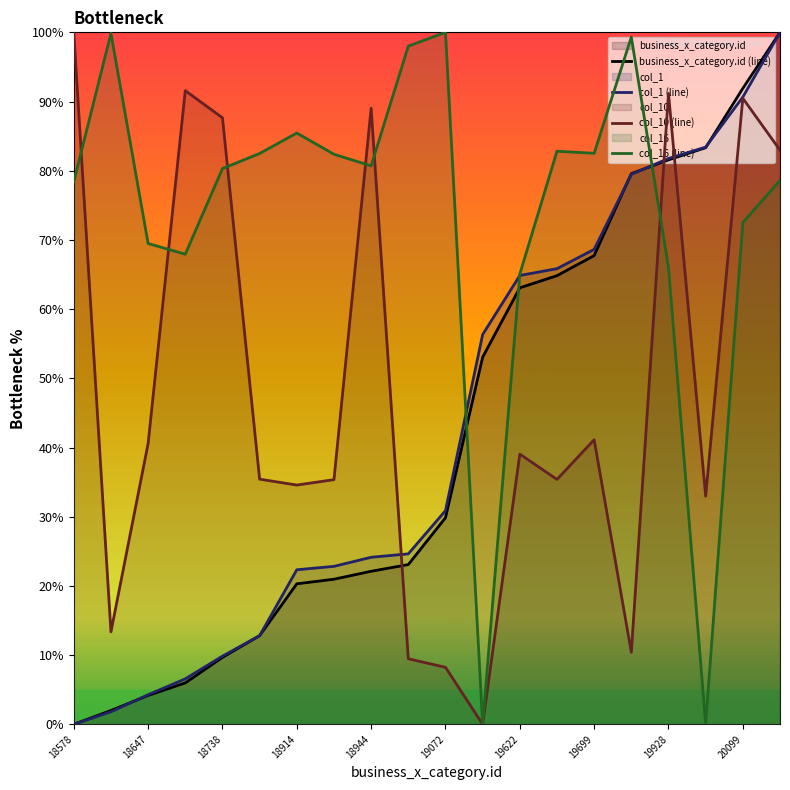

At which label does col_1 (line) first exceed 30?

19072